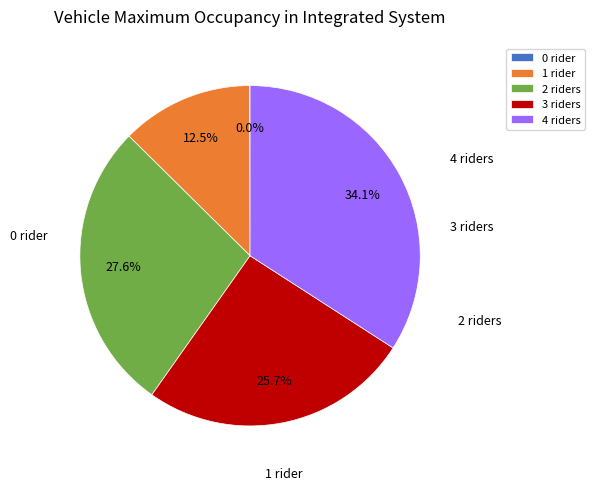

Does 1 rider account for over 50% of the chart?

No